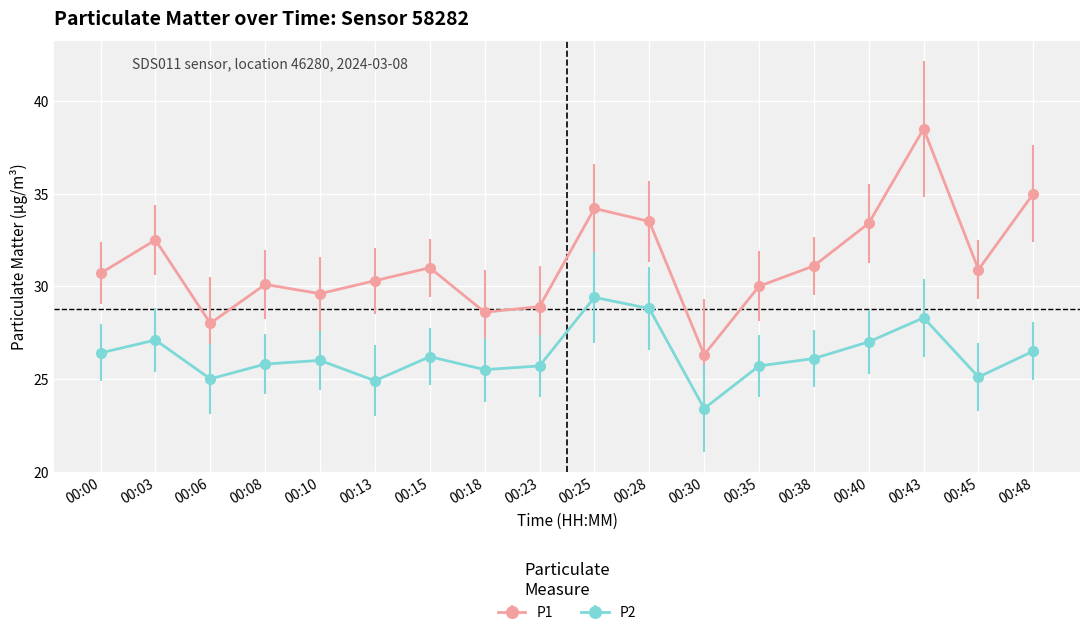

What is the spread (max minus min) of values at 00:00?

4.3